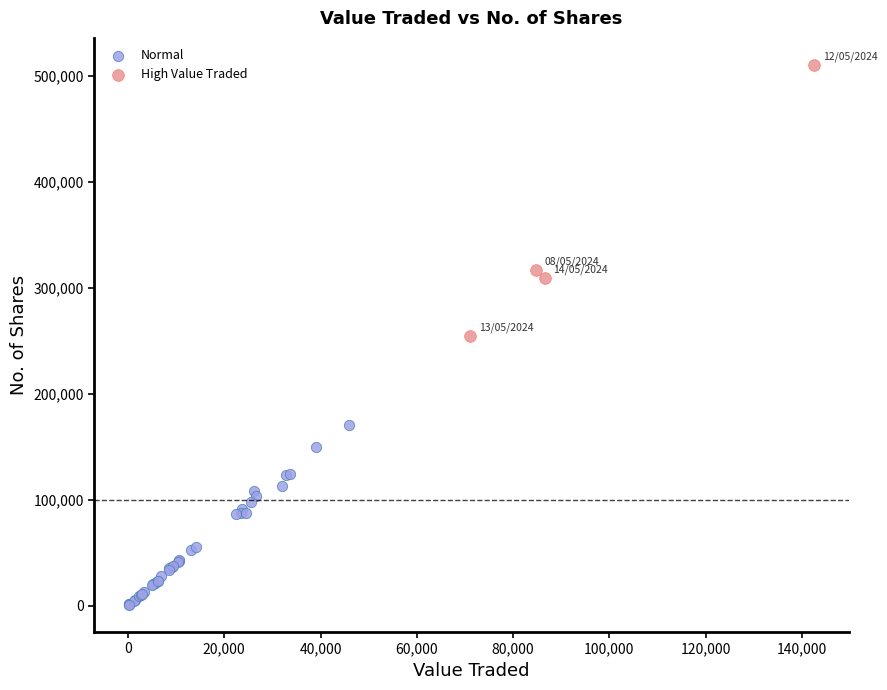

Which series reaches the maximum Y coordinate?

High Value Traded